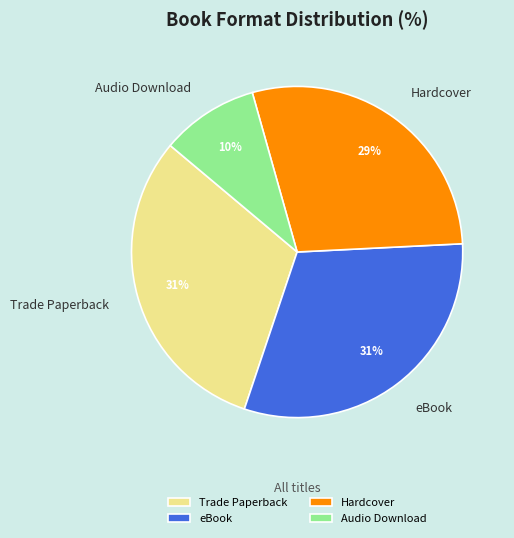

To the nearest percent, what portion does Hardcover represent?

29%